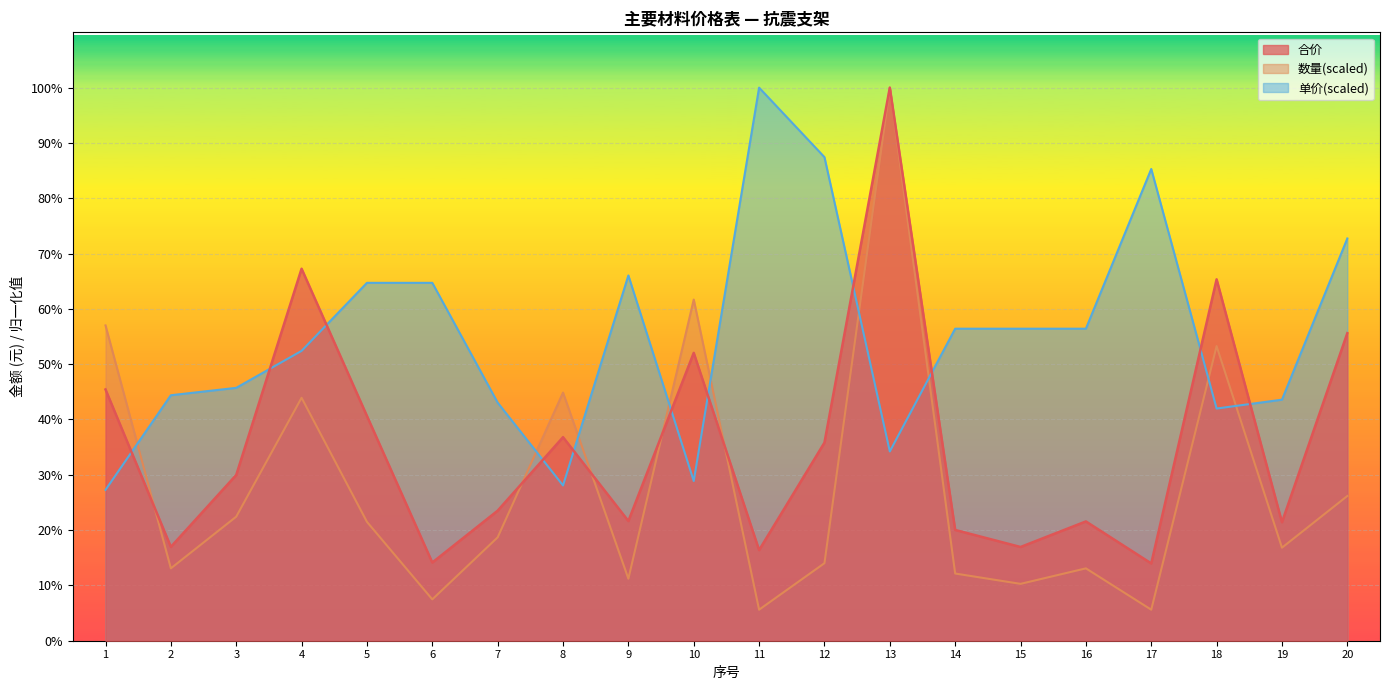

Which series has the largest total across all categories?

单价(scaled)